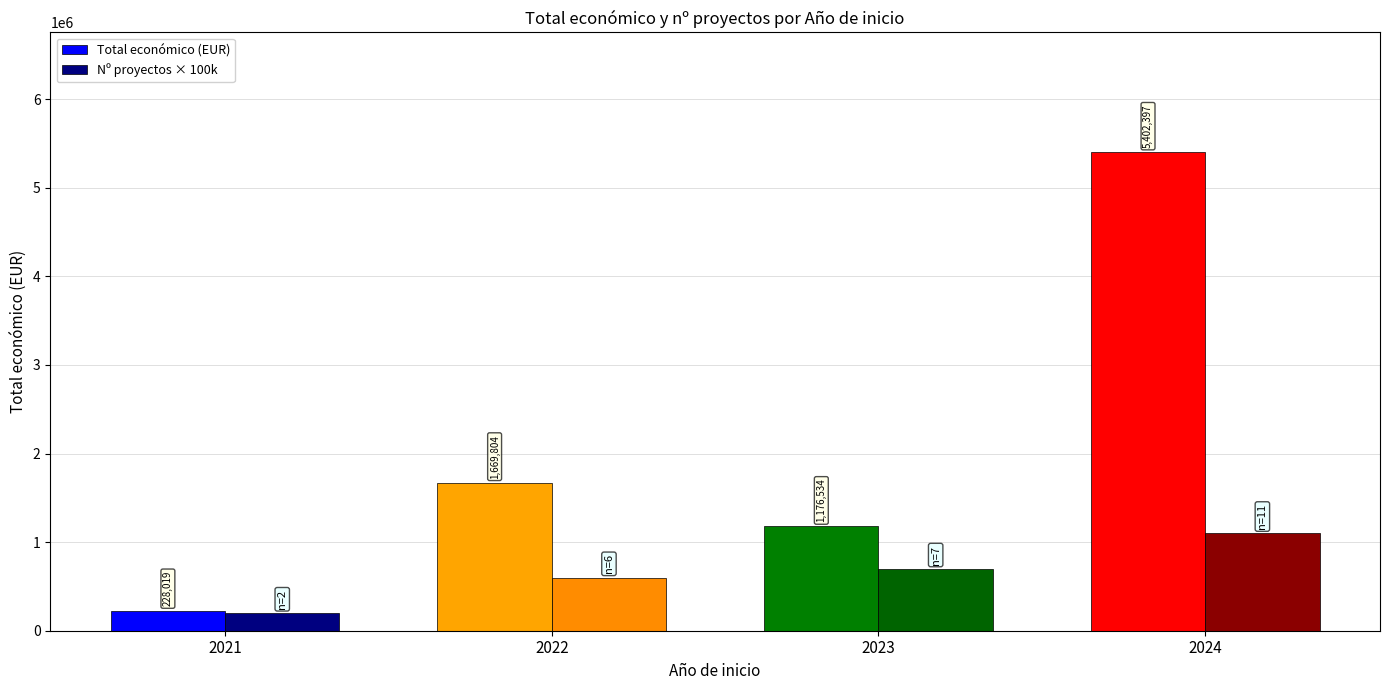

What is the value of the Total económico (EUR) bar at the 3rd from the left?

1176534